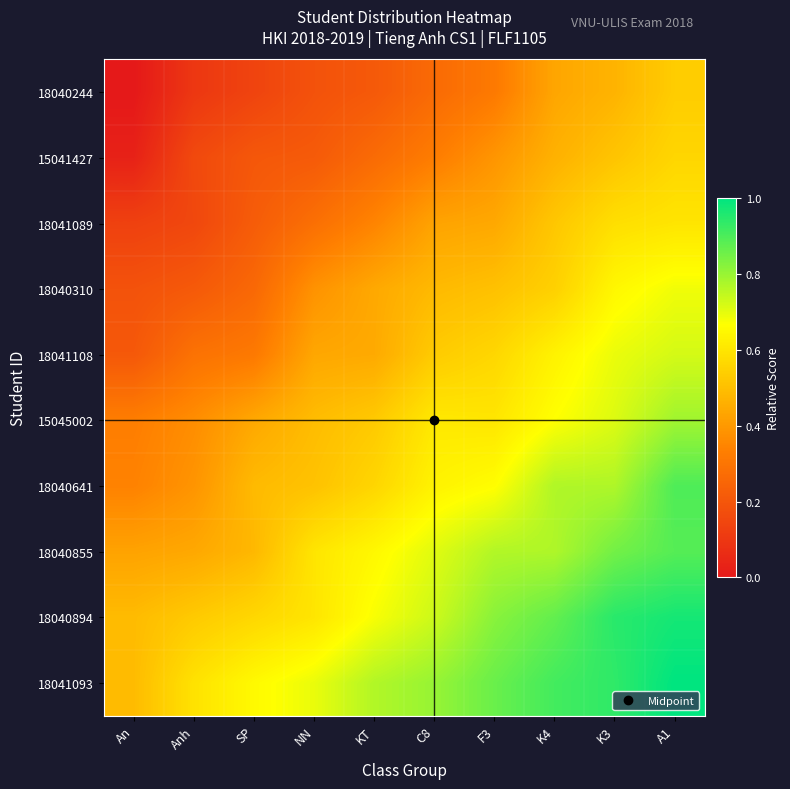

What is the difference between the highest and lowest values at SP?

0.5